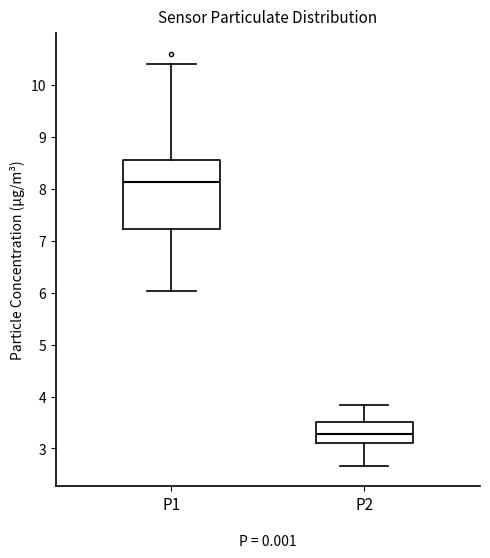

Comparing the boxes themselves (not the whiskers), which one is the tallest?

P1